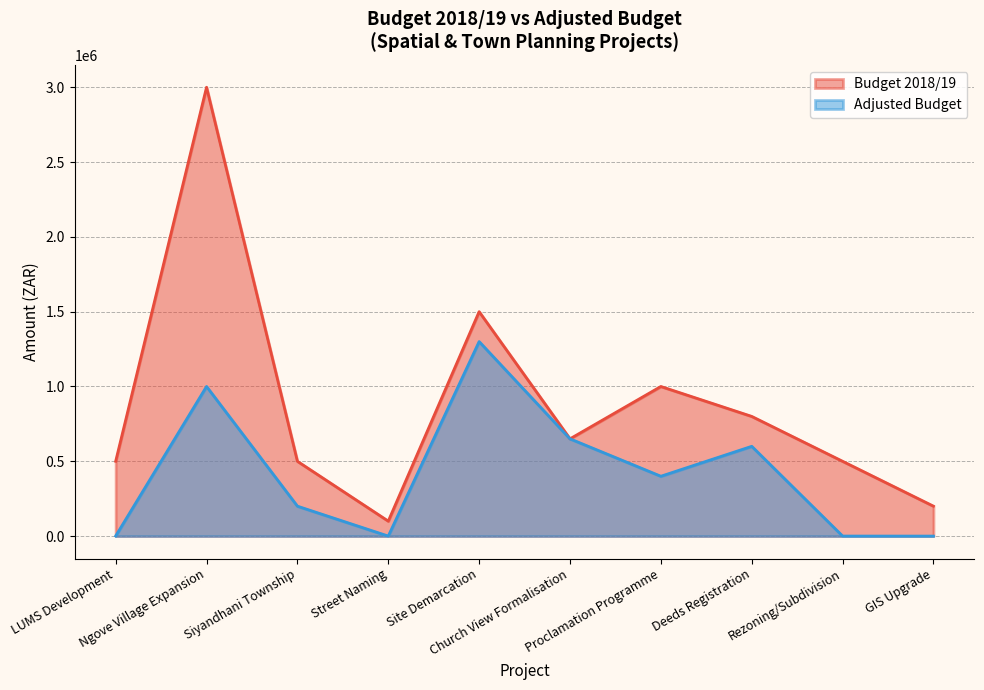

The value of Adjusted Budget at GIS Upgrade is -483512. True or false?

False